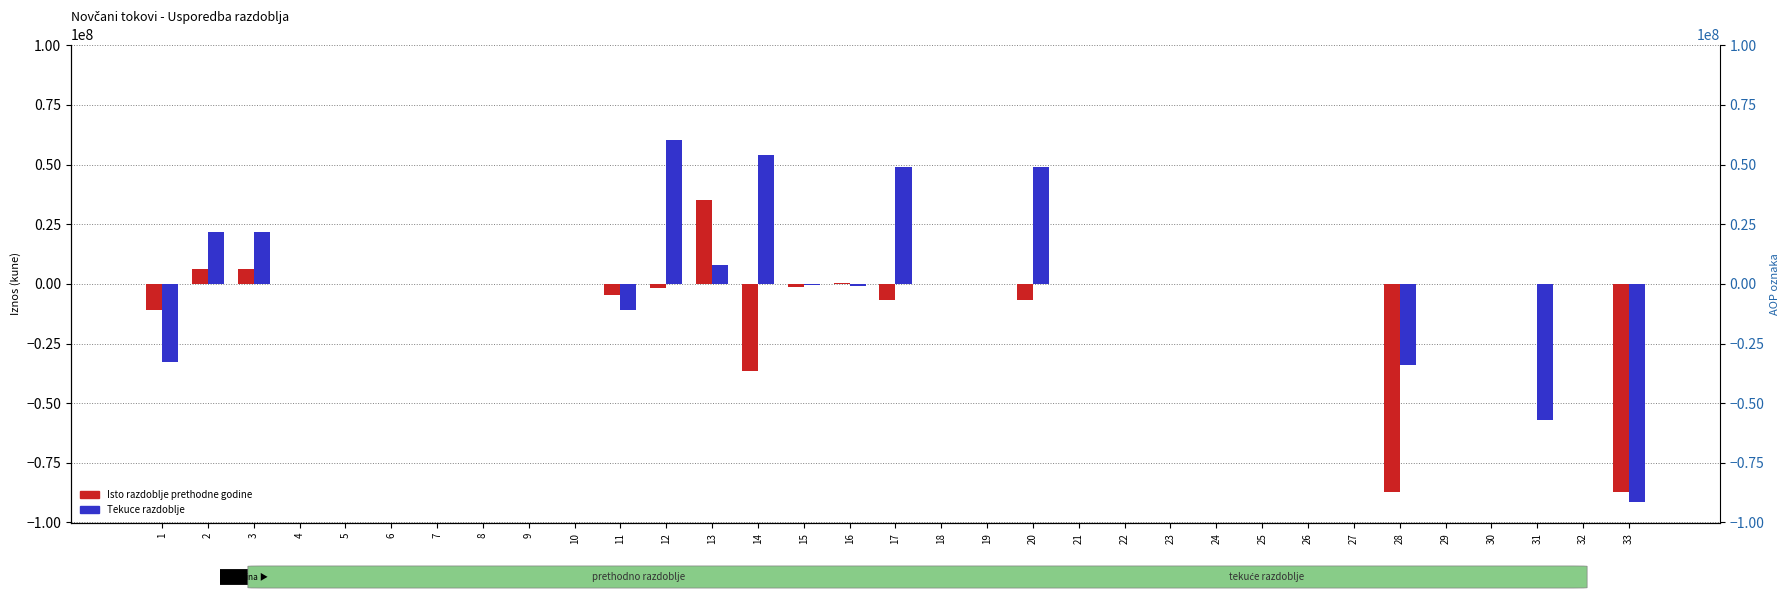

The value of Isto razdoblje prethodne godine at 27 is 0. True or false?

True